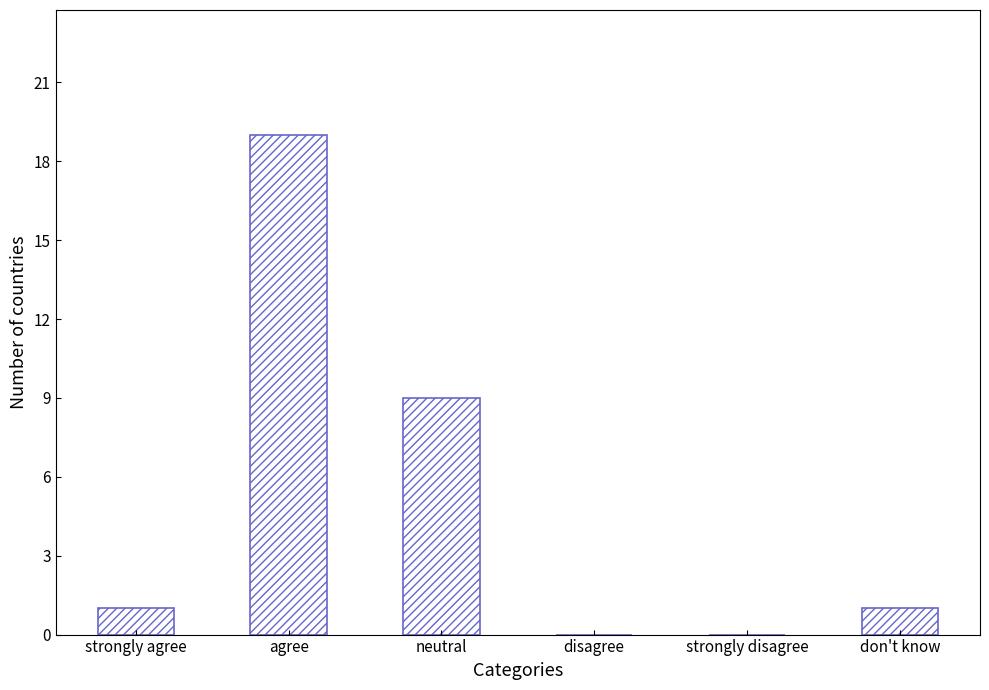

How many series are shown in this chart?

1